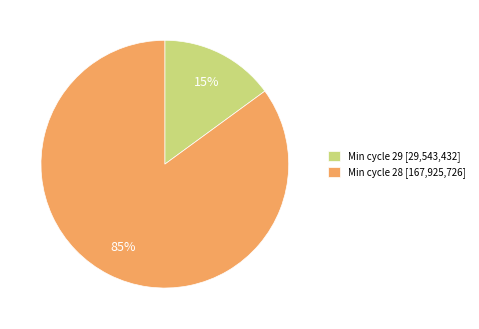

Is it true that Min cycle 28 [167,925,726] is 85% of the pie?

True